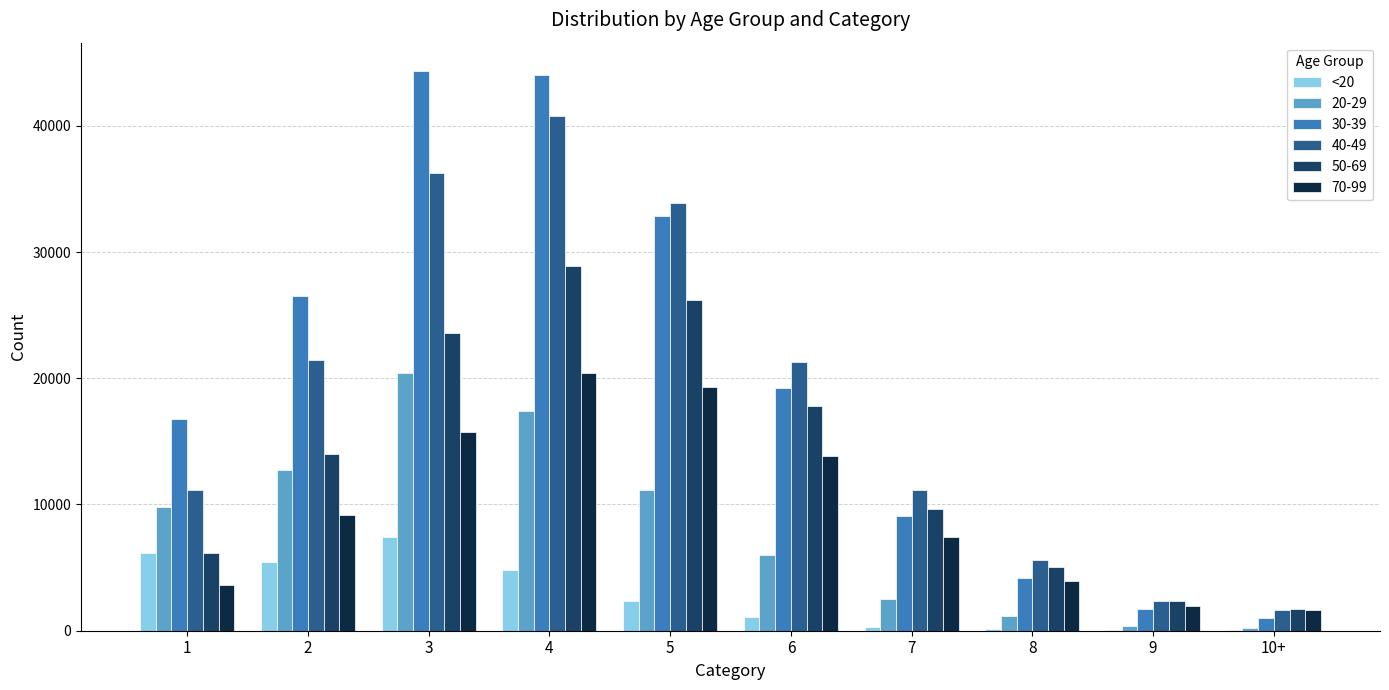

How many groups of bars are there?

10